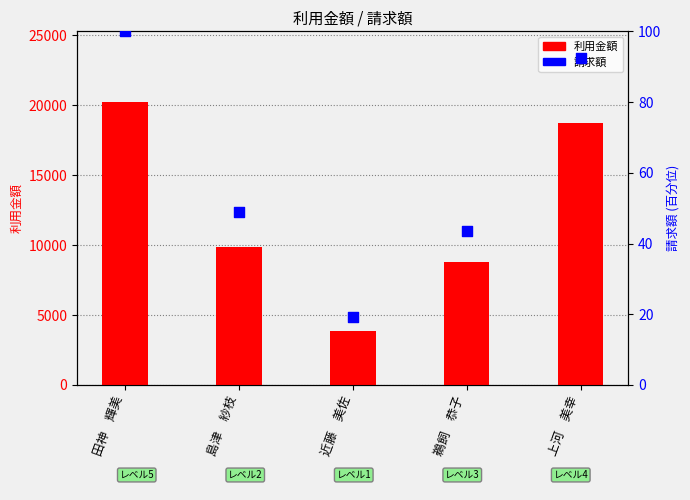

Is the value of 請求額 at 田神　輝美 greater than the value of 利用金額 at 近藤　美佐?

No